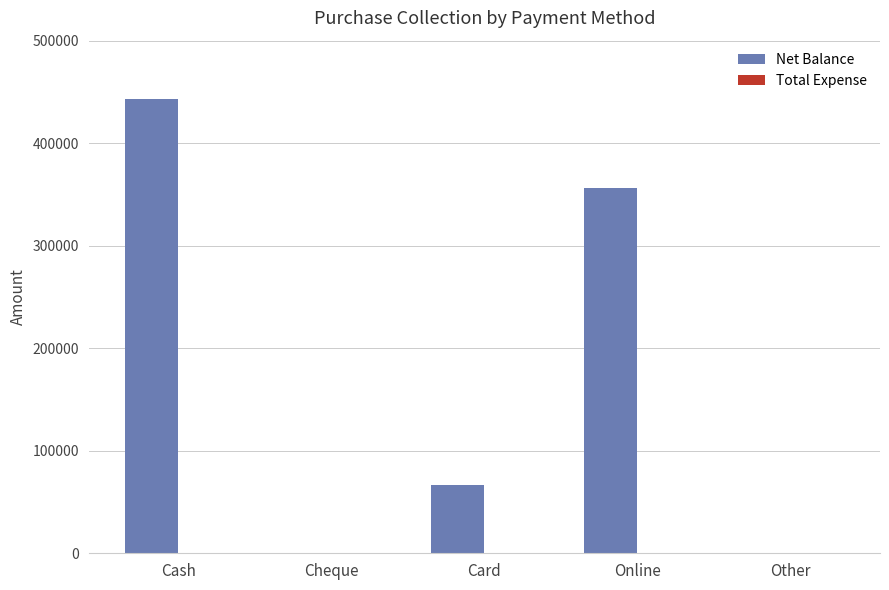

True or false: the data shows 66880 at Card.

True